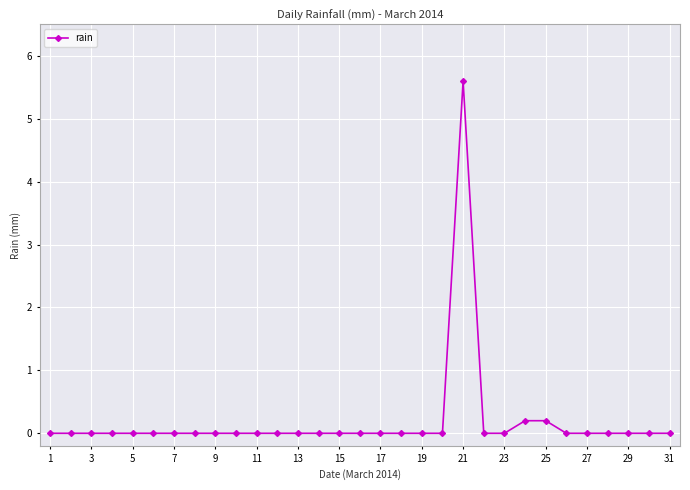

What is the difference between the second highest and second lowest values?

0.2